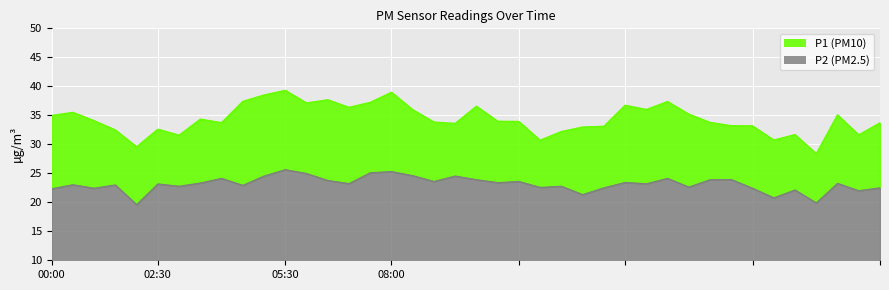

In P2, how many points are higher than both neighbors (excluding endpoints)?

14